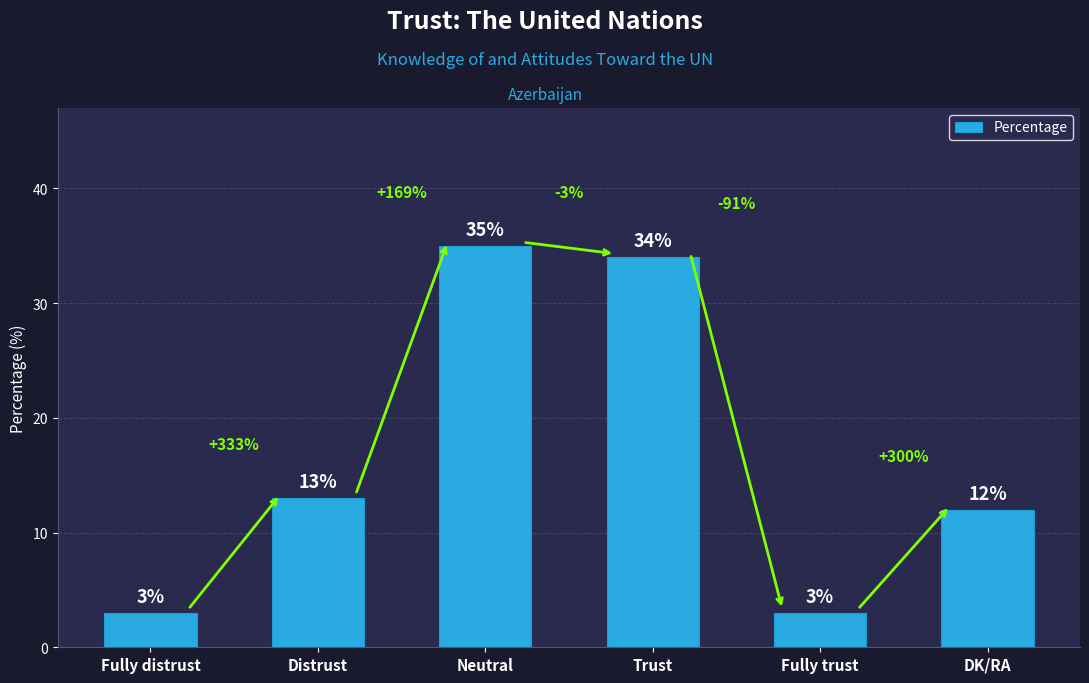

Are the bars grouped side by side (vs. stacked)?

No